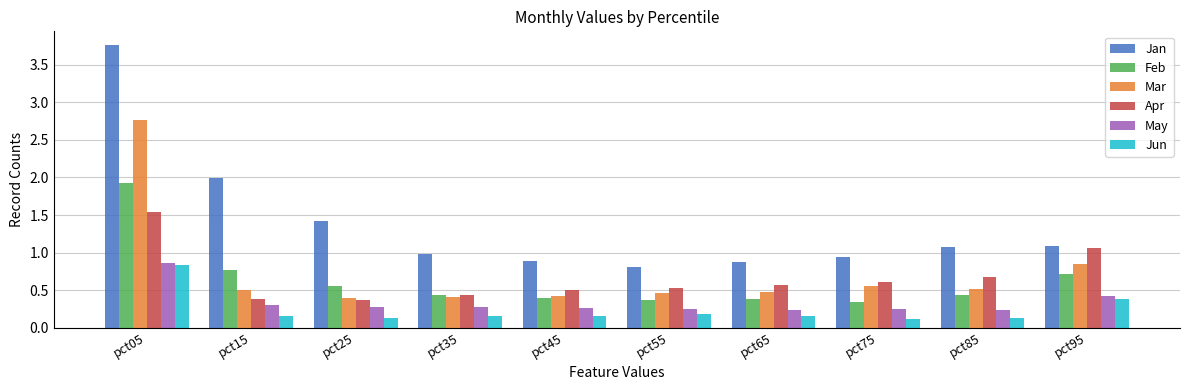

What is the maximum value for Apr?

1.5